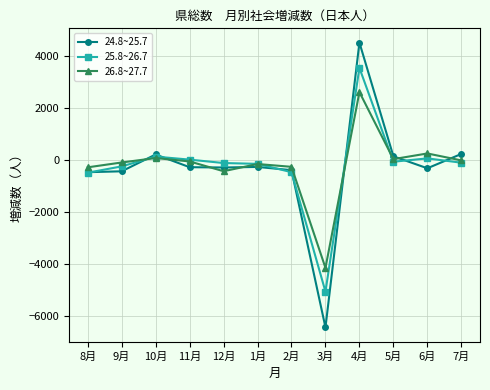

What is the total value across all series at 3月?

-15613